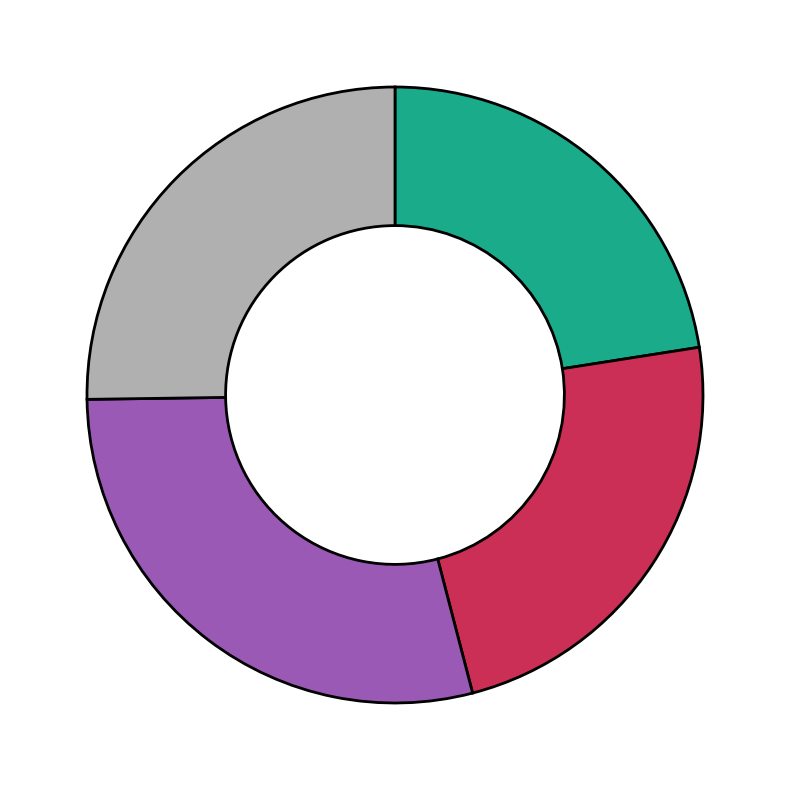

Is there any slice that represents more than half of the pie?

No